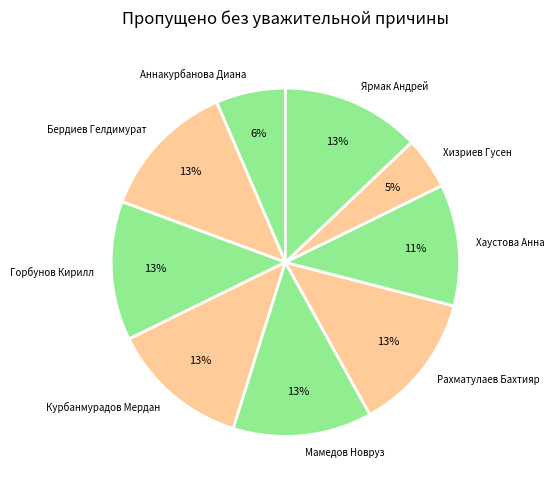

To the nearest percent, what portion does Горбунов Кирилл represent?

13%